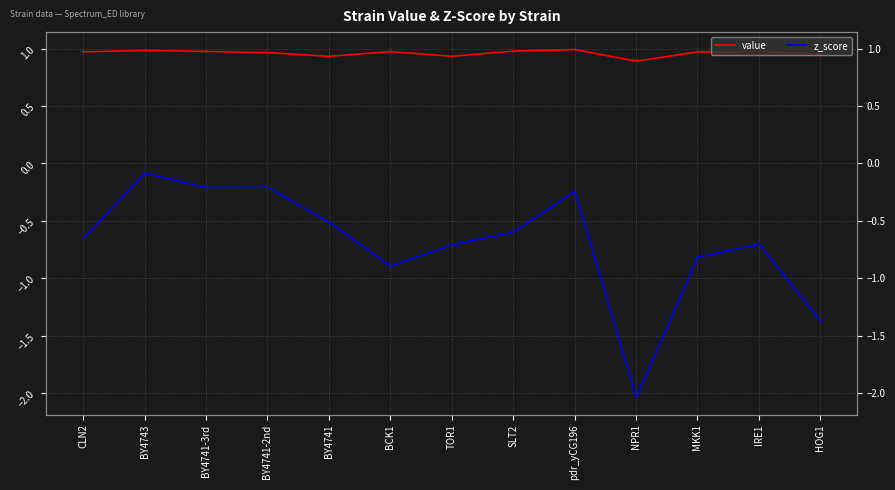

Between pdr_yCG196 and IRE1, which is larger?

pdr_yCG196